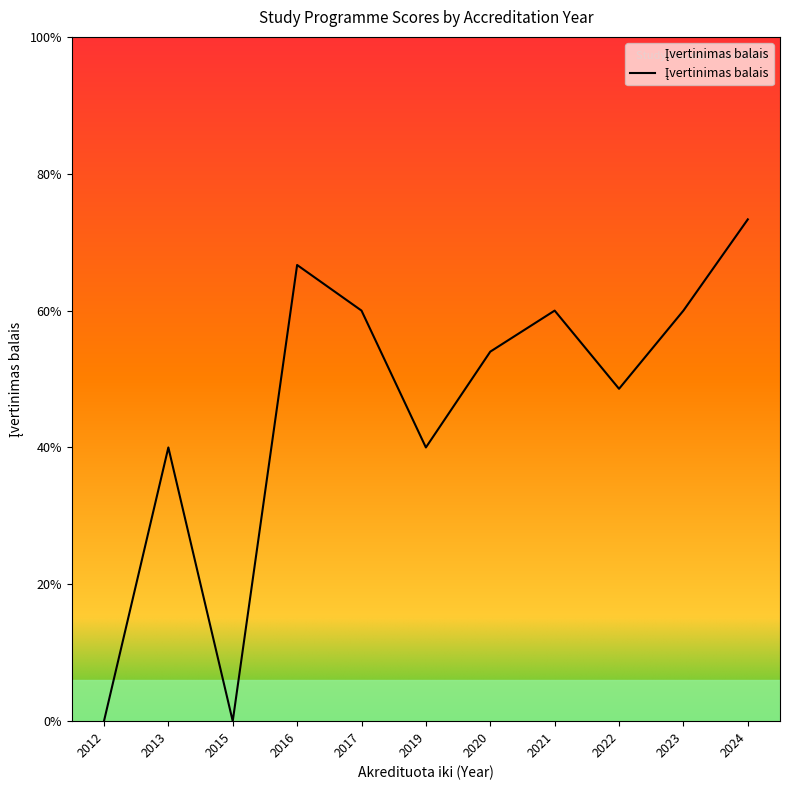

What is the change in value from 2019 to 2024?

+1.7